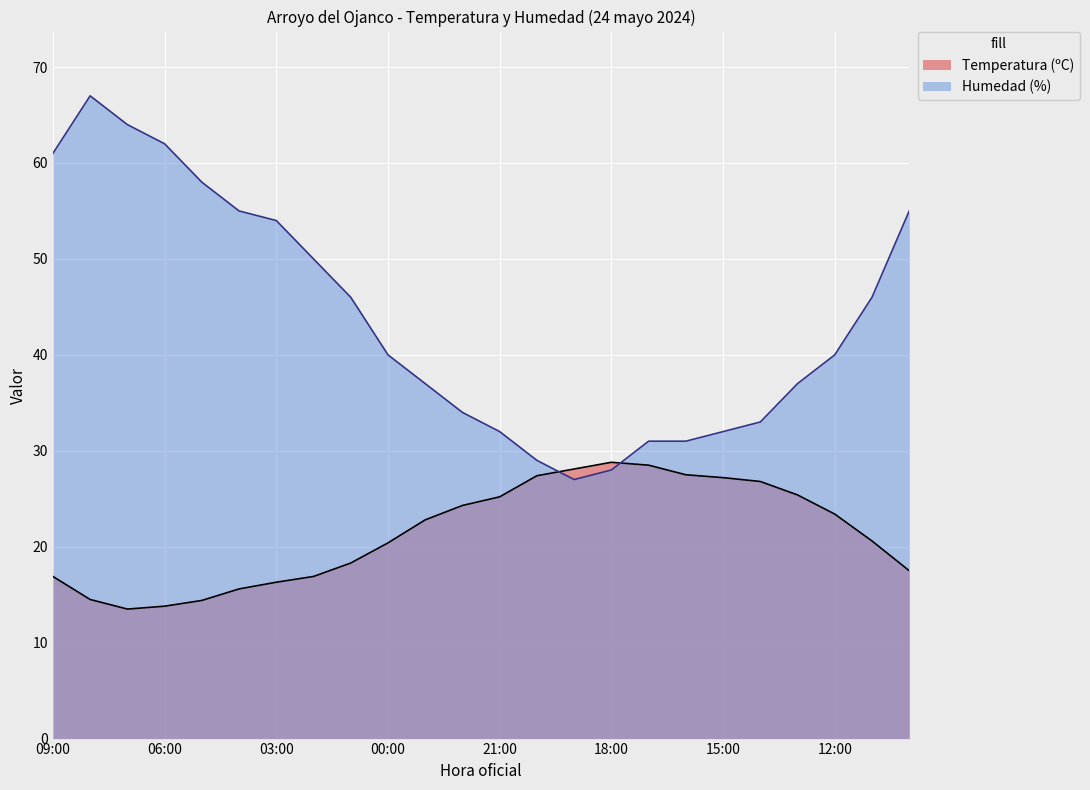

What is the value of the Humedad (%) point at the 1st from the left?

61.0